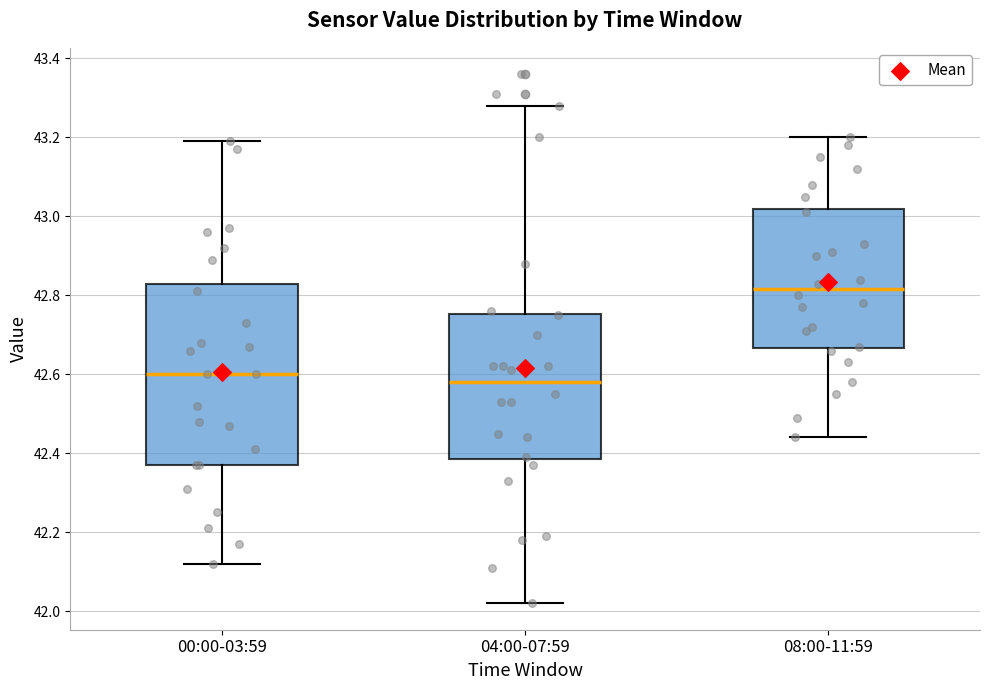

Comparing the boxes themselves (not the whiskers), which one is the tallest?

00:00-03:59